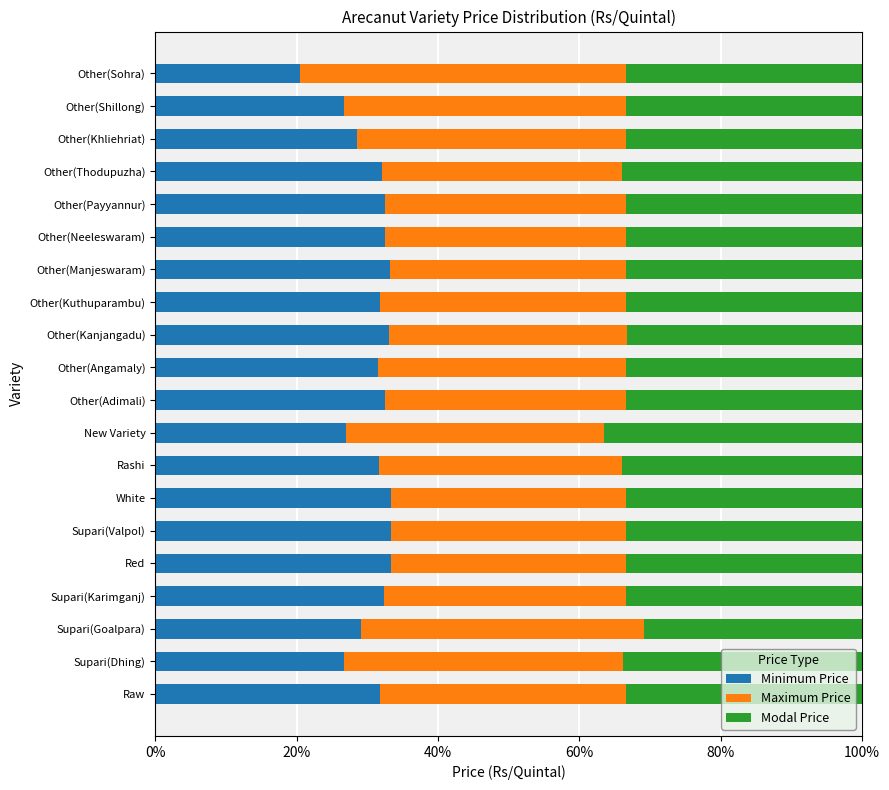

Is it true that Minimum Price equals 32.5 at Other(Payyannur)?

True